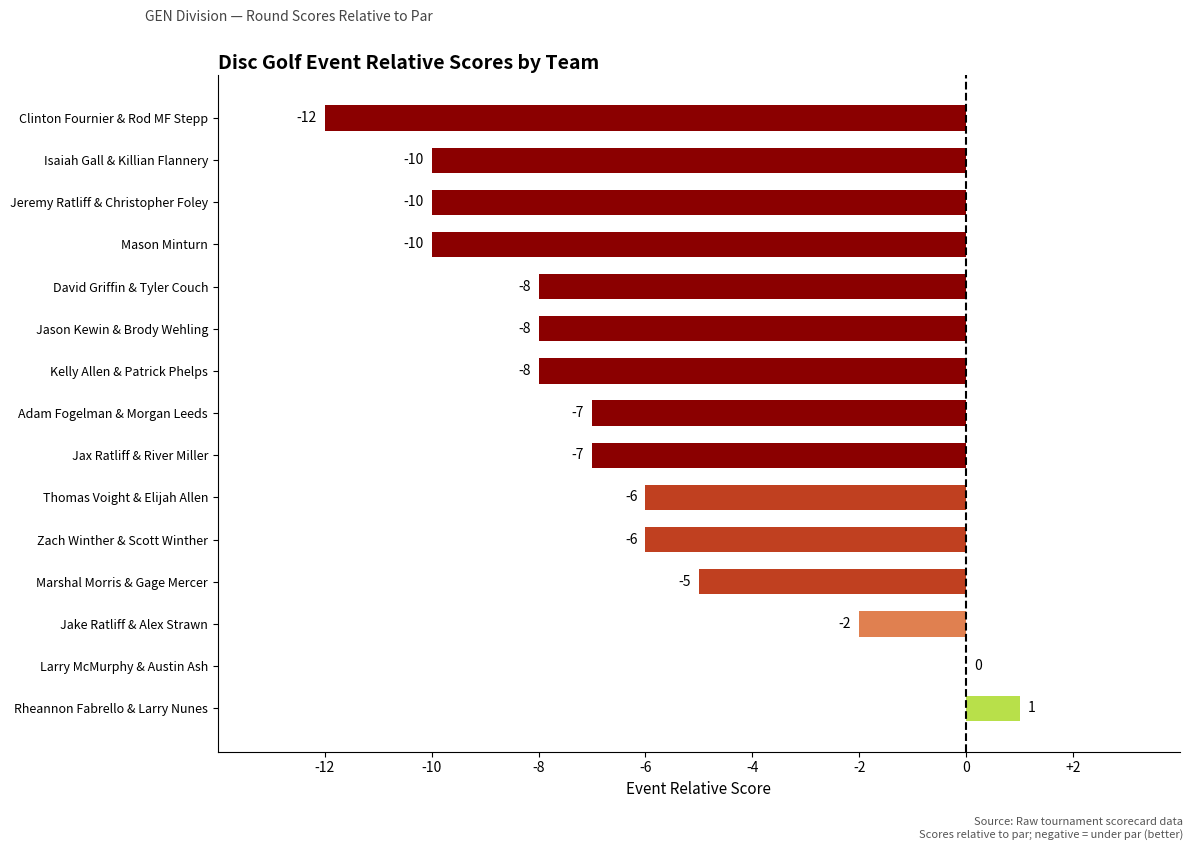

What is the sum of all values?

-98